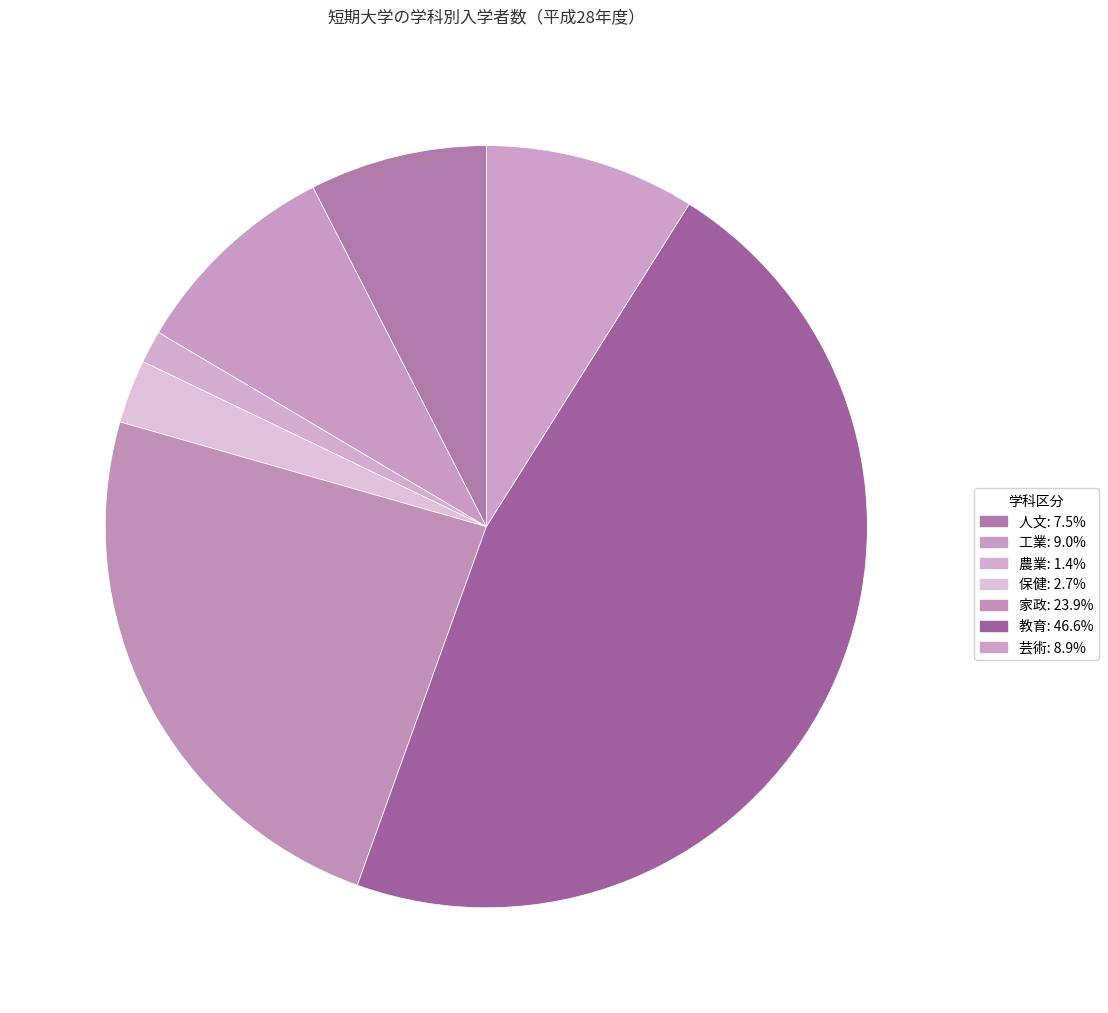

What is the change in value from 人文 to 家政?

+487